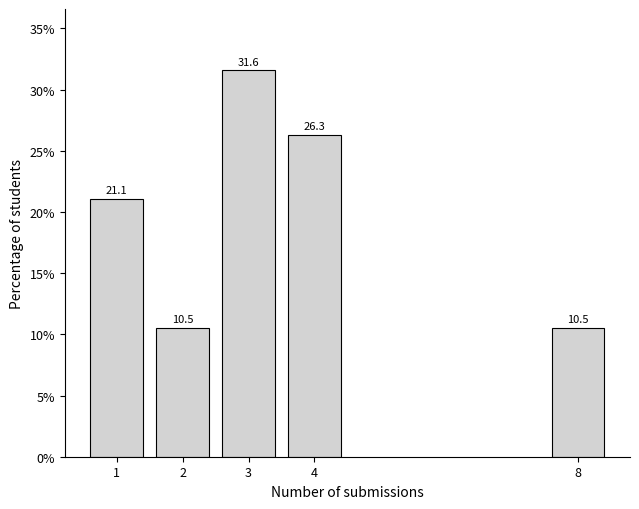

Reading right to left, transcribe all the data shown in this chart.

10.5	26.3	31.6	10.5	21.1